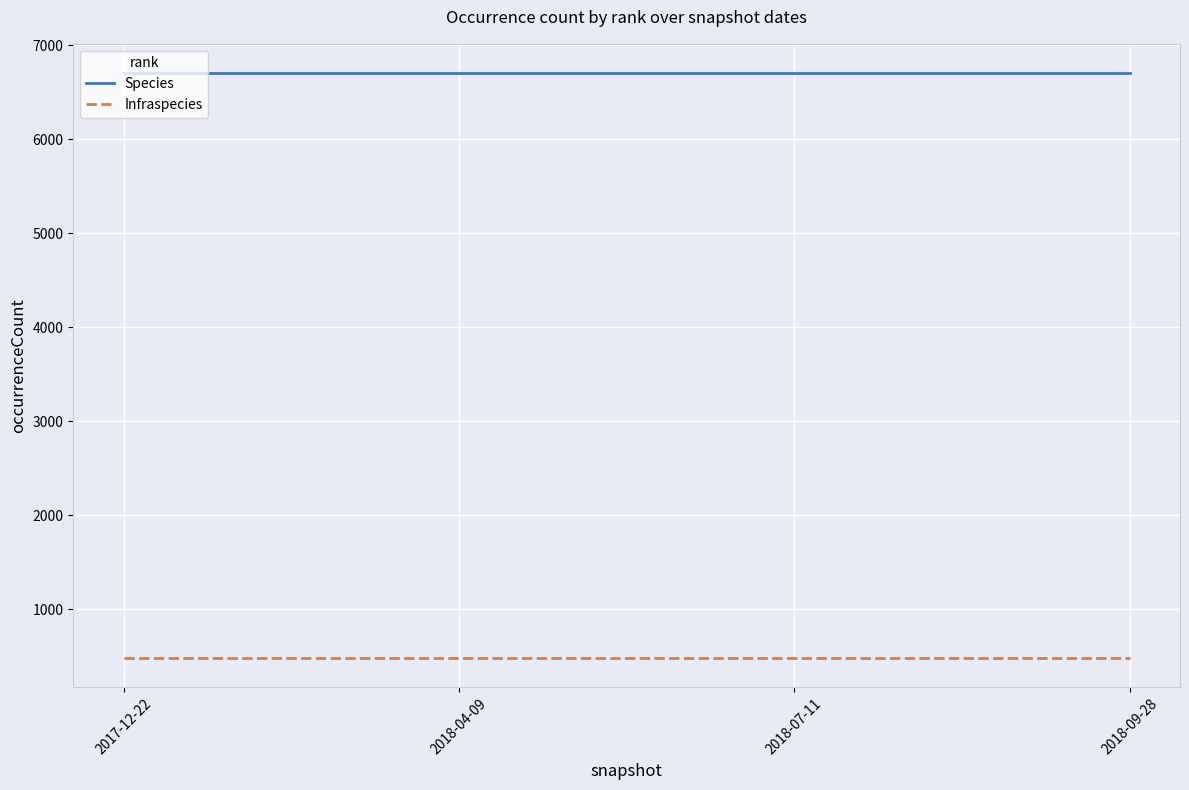

True or false: Infraspecies and Species cross at least once.

False